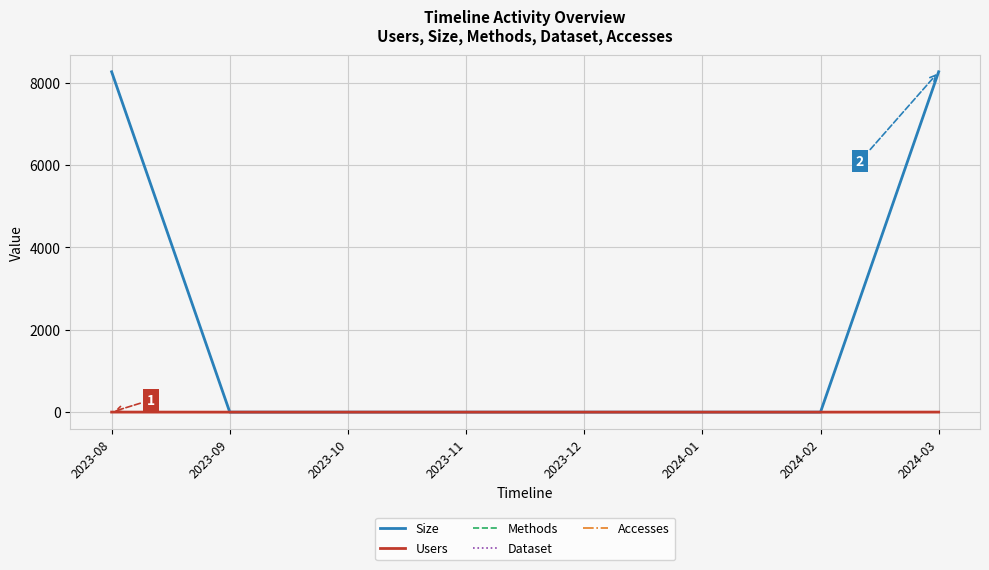

Which series has the widest spread of values?

Size